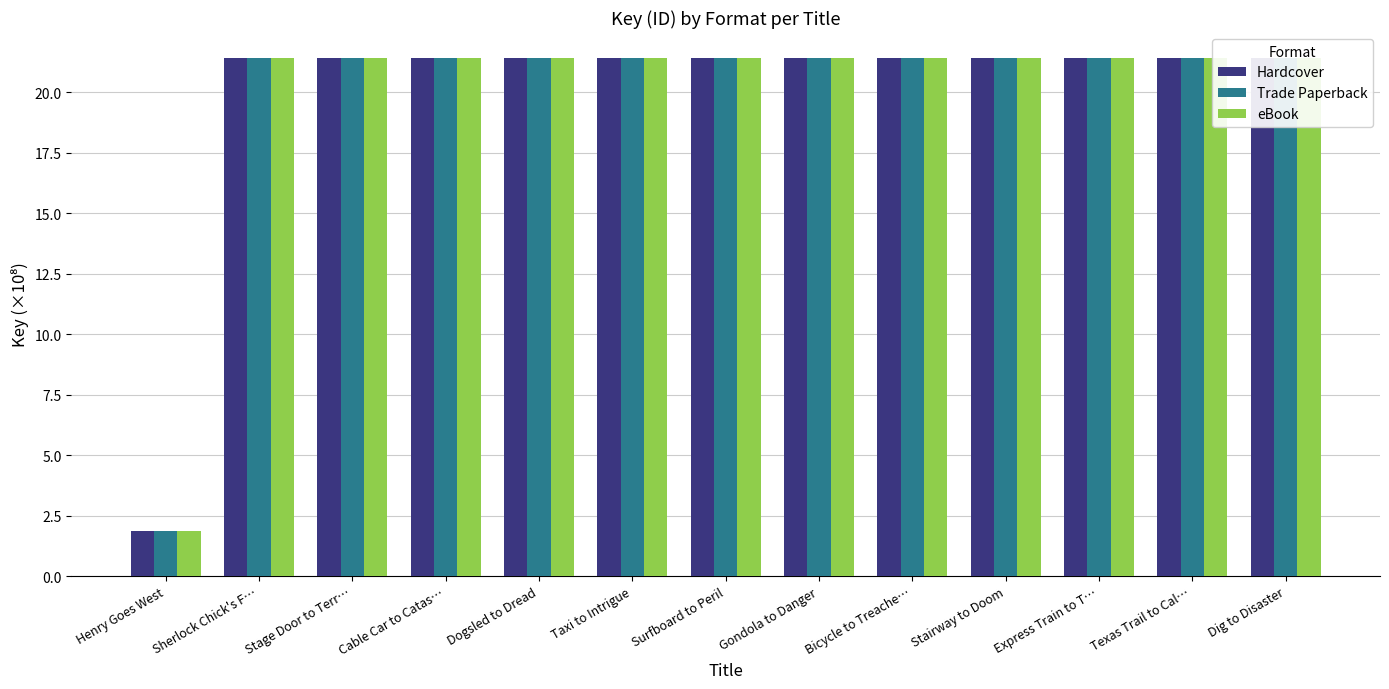

What is the minimum value shown in the chart?

1.9